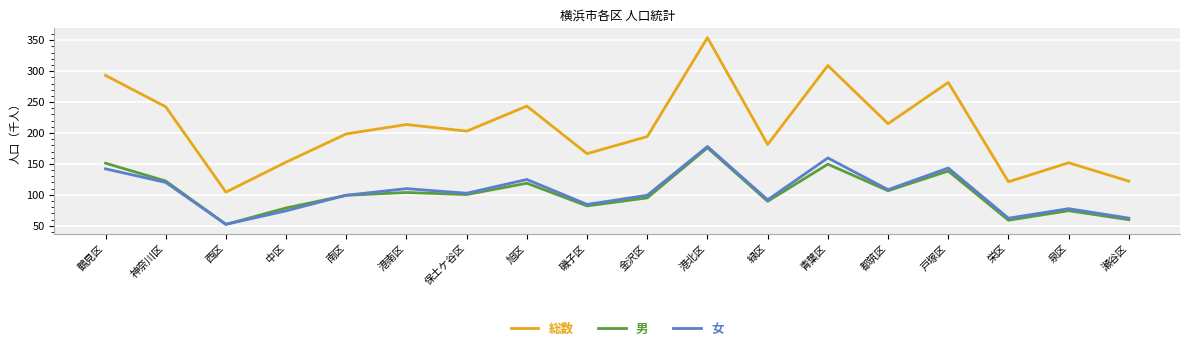

How many interior local valleys does the 男 series have?

6